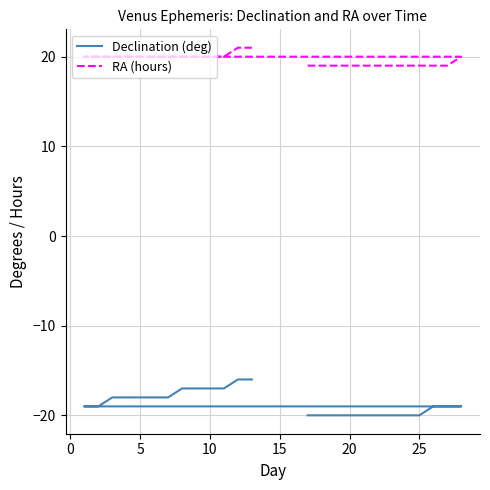

Which series has the largest range (max minus min)?

Declination (deg)